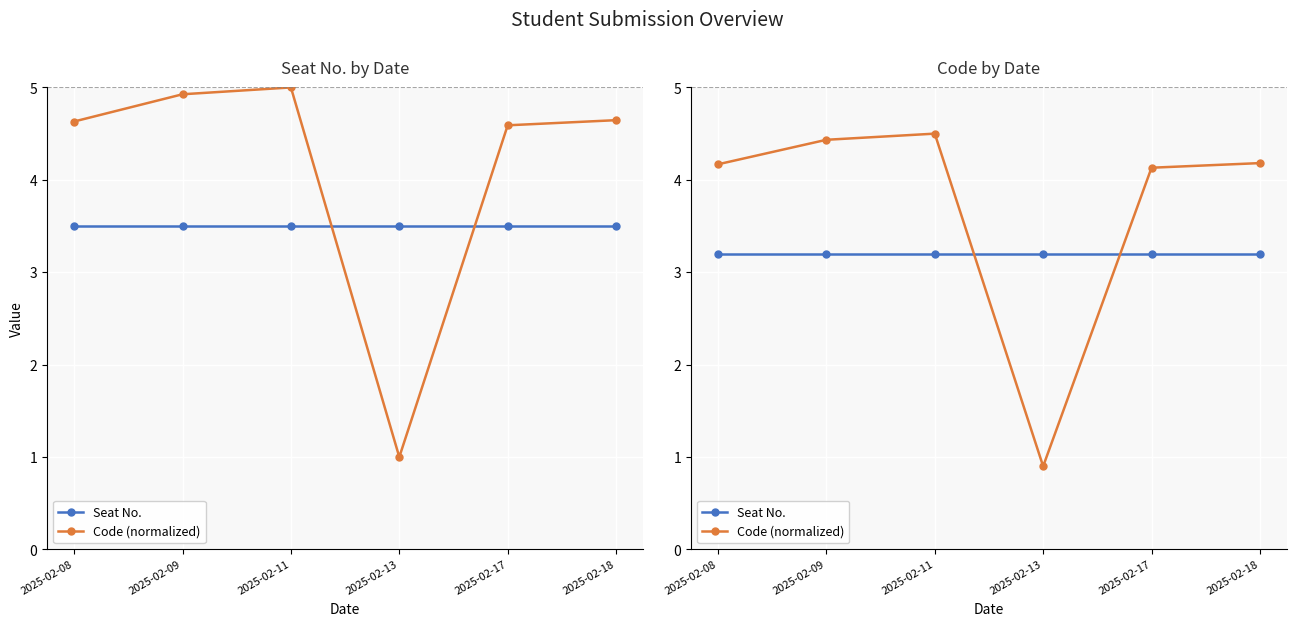

How many lines are shown in the chart?

2